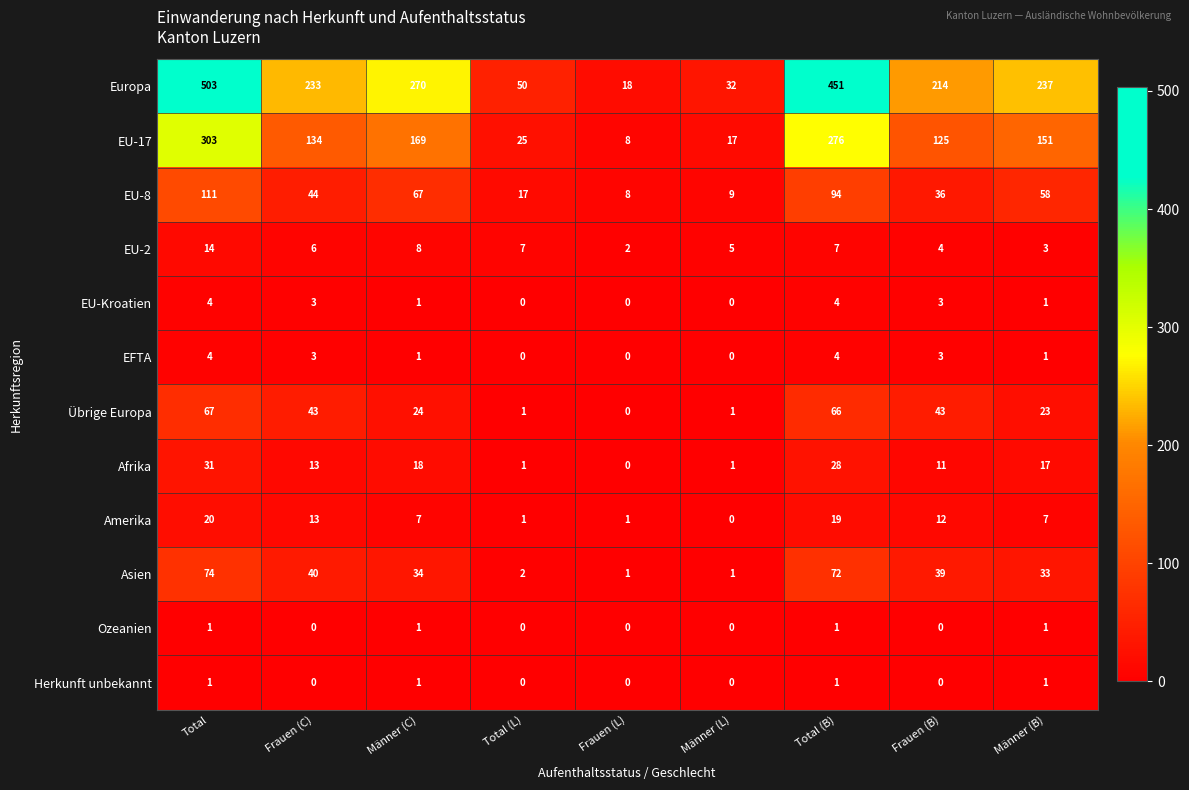

What is the sum of all Ozeanien values?

4